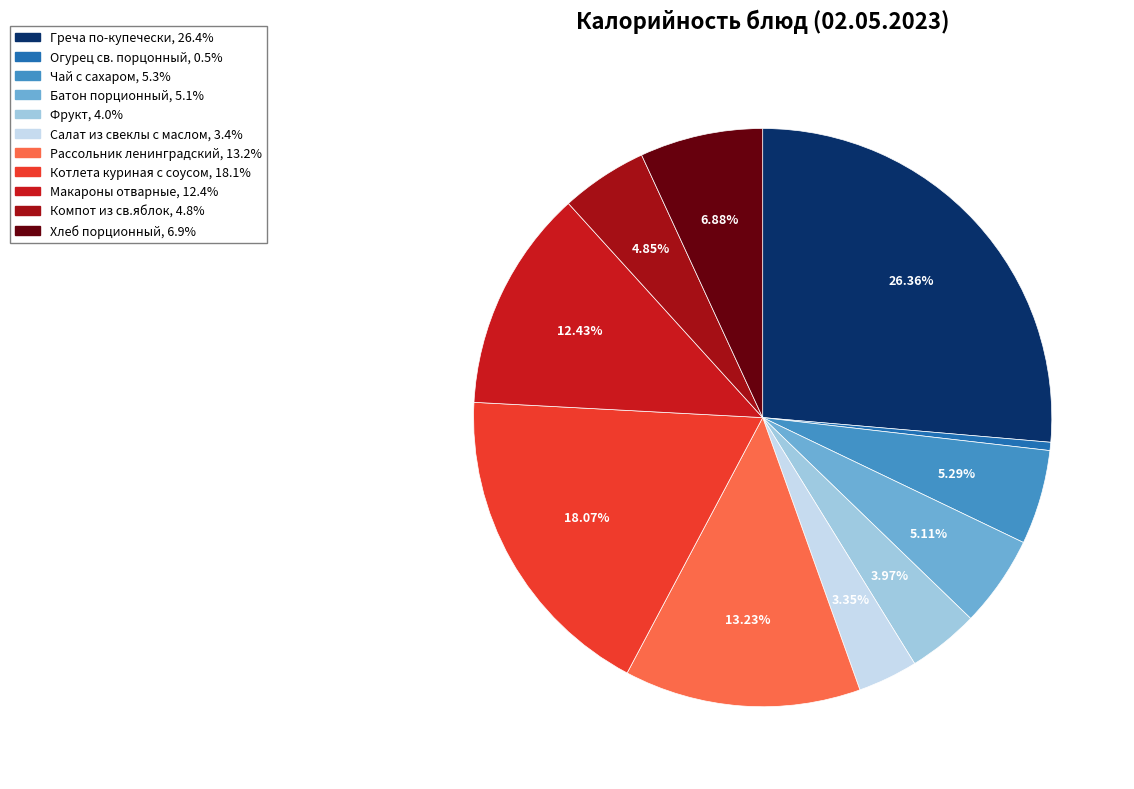

To the nearest percent, what is the difference between the largest and smallest slice percentages?

26%